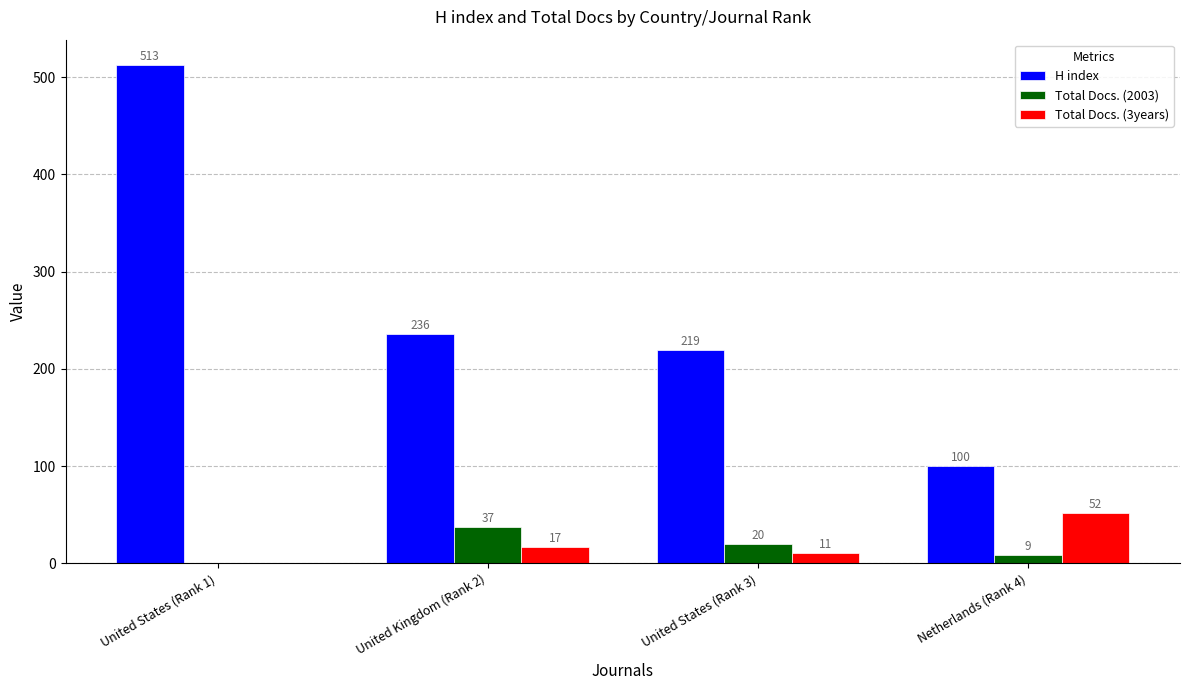

Which series has the largest total across all categories?

H index